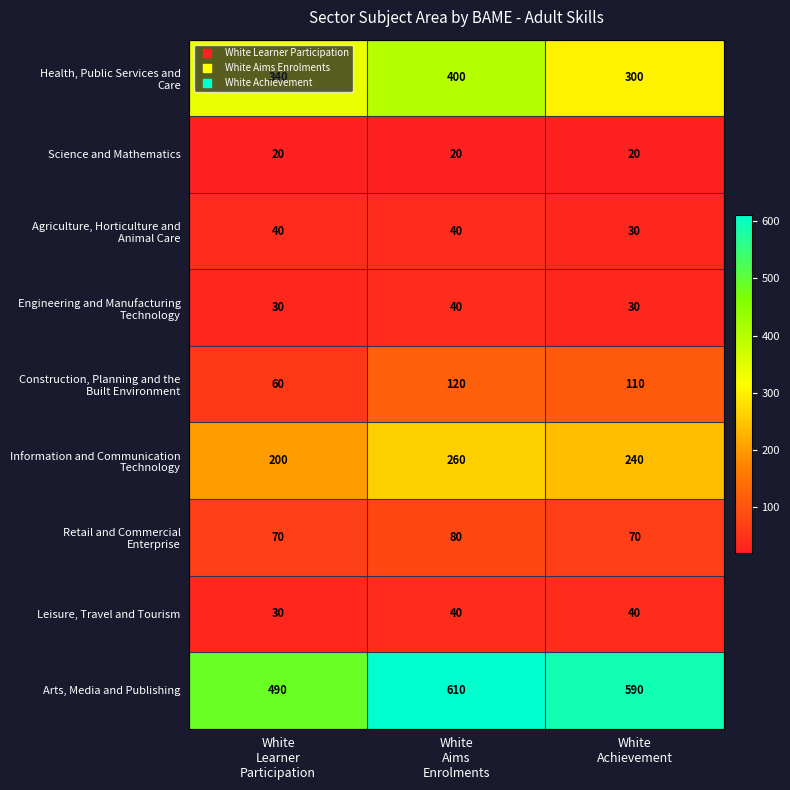

What is the greatest value displayed?

610